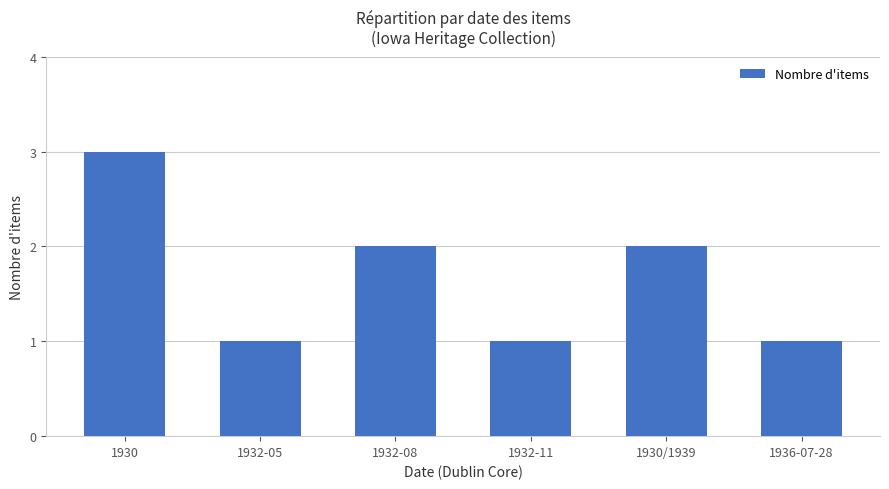

What is the value of the 1st bar from the left?

3